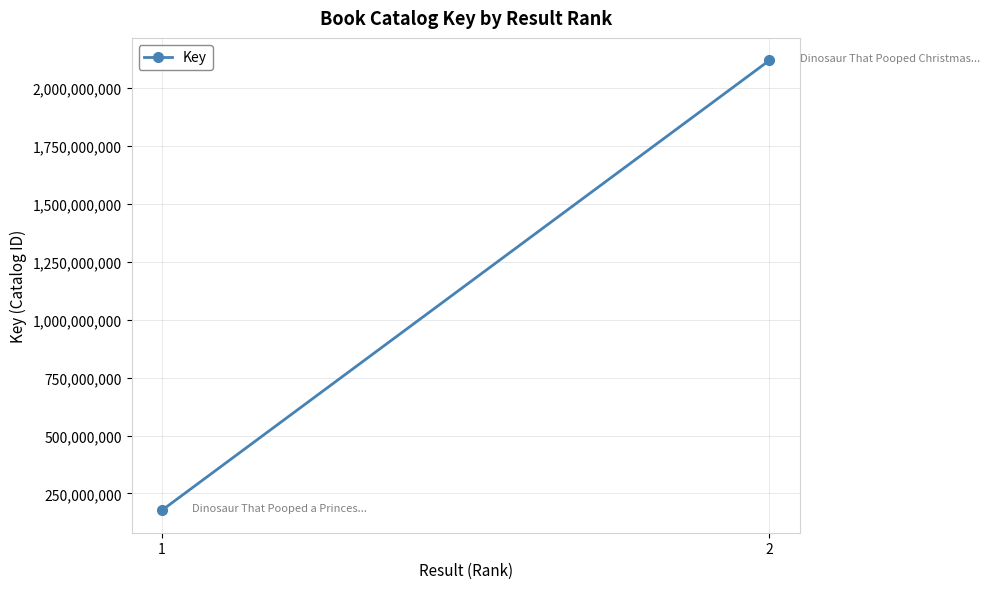

What is the change in value from 1 to 2?

+1942325539